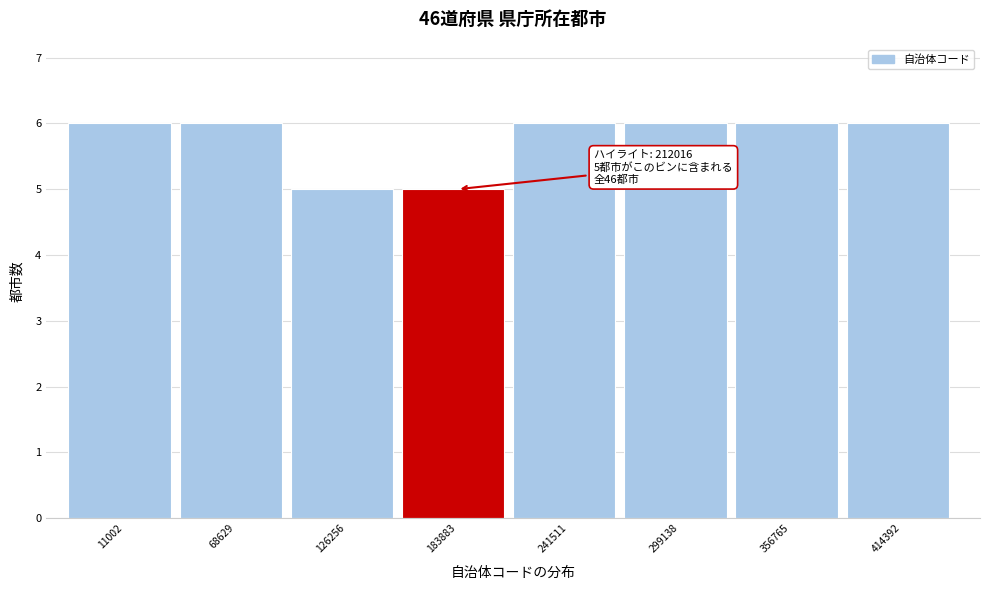

Reading right to left, transcribe all the data shown in this chart.

414392=6	356765=6	299138=6	241511=6	183883=5	126256=5	68629=6	11002=6